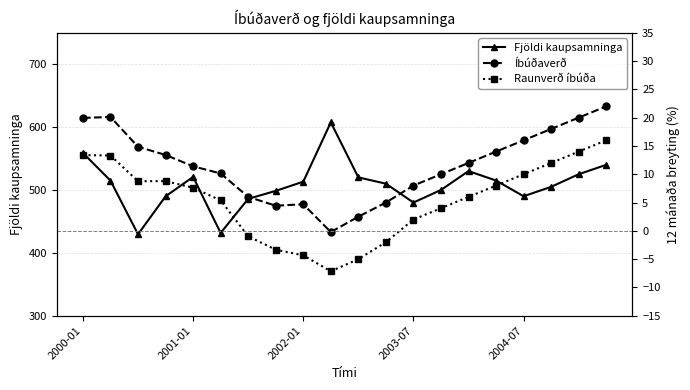

In Fjöldi kaupsamninga, how many points are higher than both neighbors (excluding endpoints)?

3